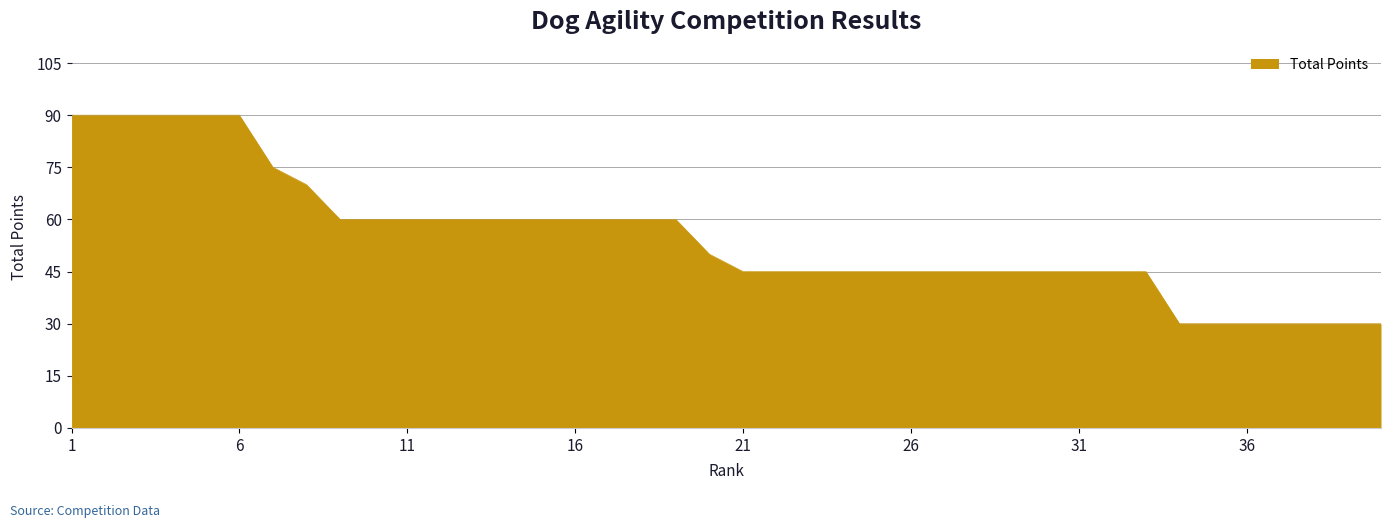

What is the difference between the maximum and minimum values?

60